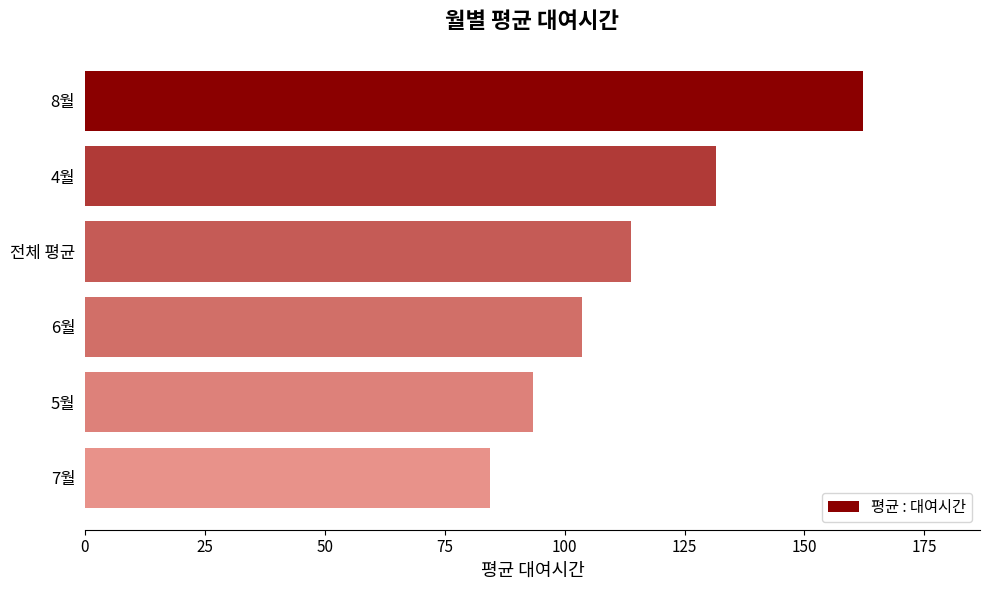

What is the sum of the values at 8월 and 6월?

265.9